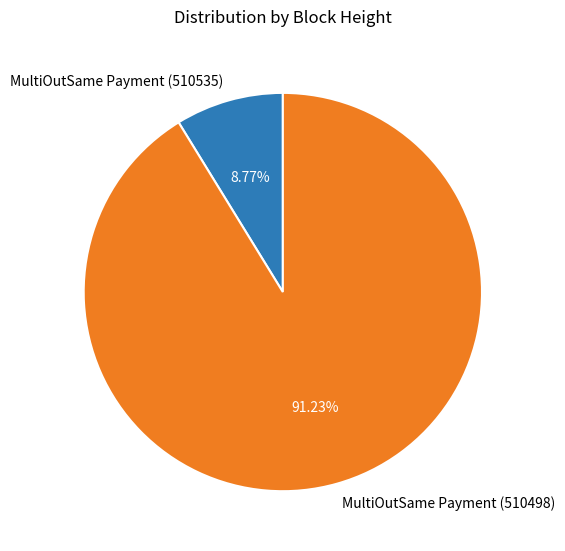

To the nearest percent, what is the average slice percentage?

50%